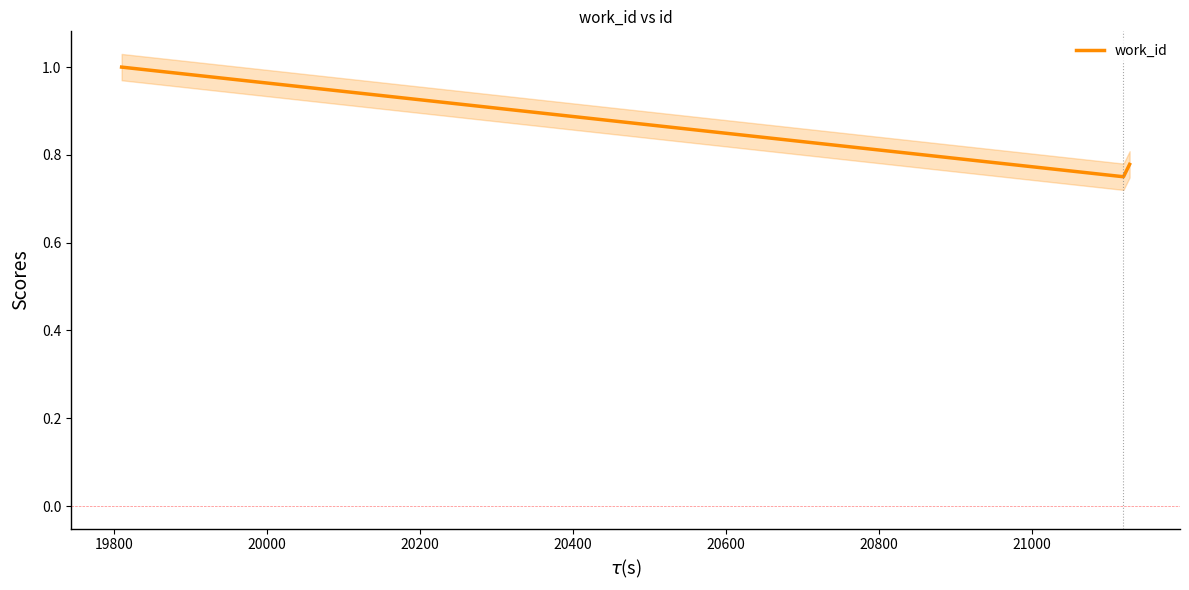

What is the highest value of the work_id series?

1.0